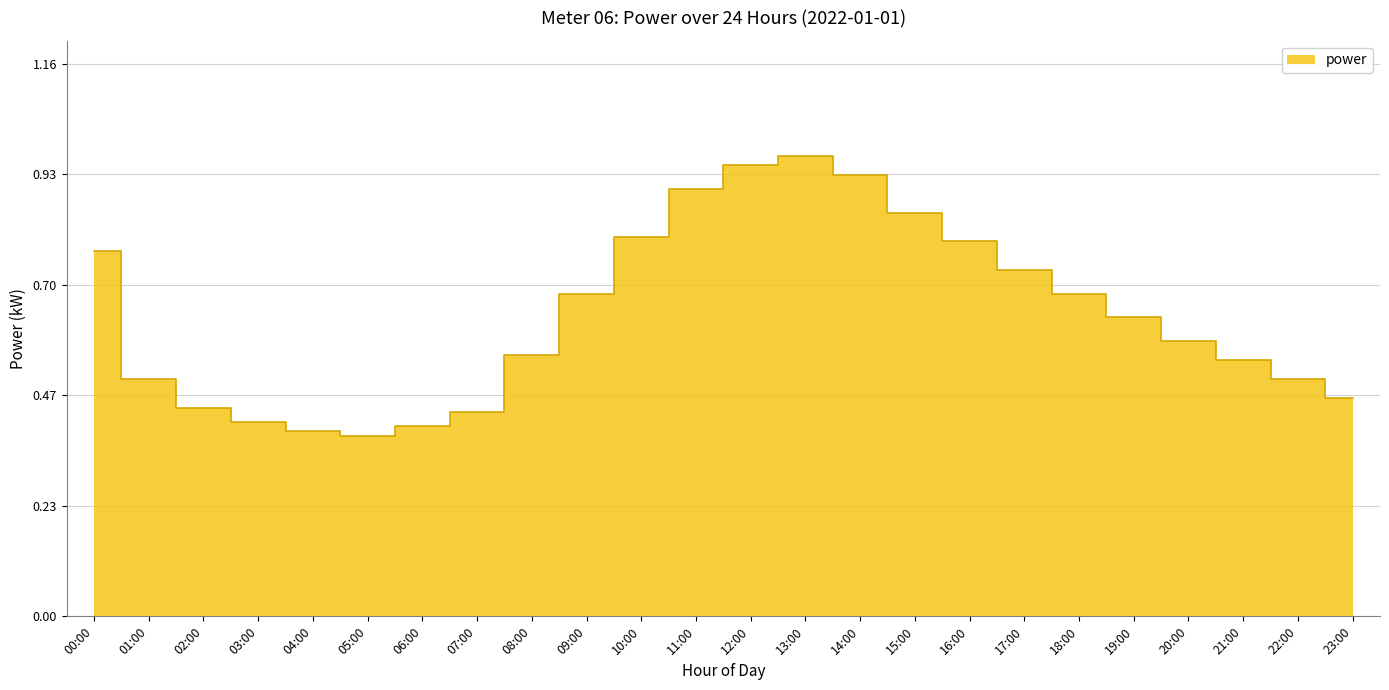

What is the difference between the maximum and minimum values?

0.6